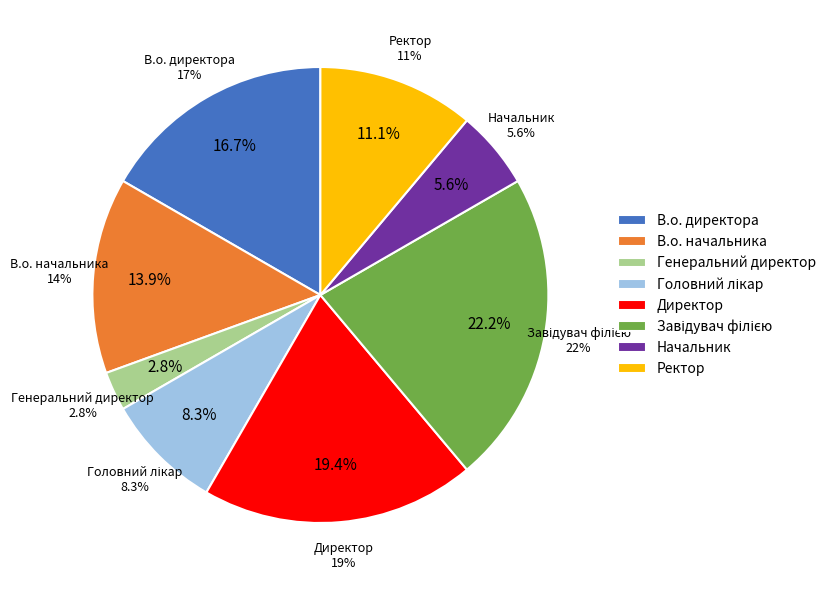

Rank the categories by value from highest to lowest.

Завідувач філією, Директор, В.о. директора, В.о. начальника, Ректор, Головний лікар, Начальник, Генеральний директор